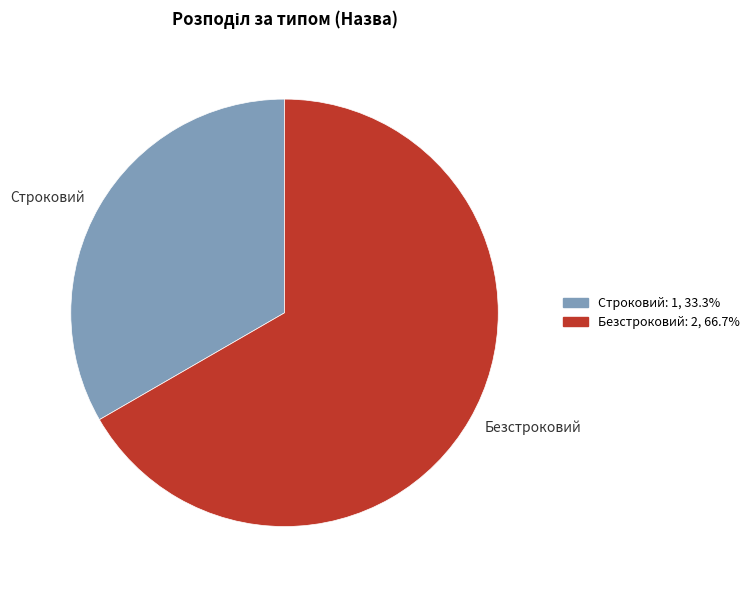

How many slices are in this pie chart?

2